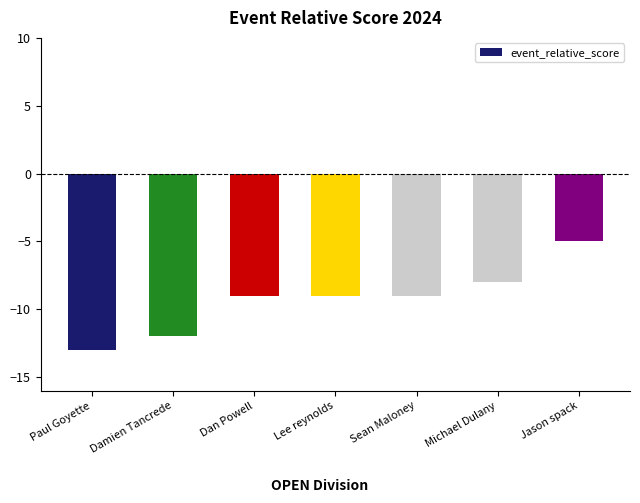

At which label is the value closest to -9?

Dan Powell